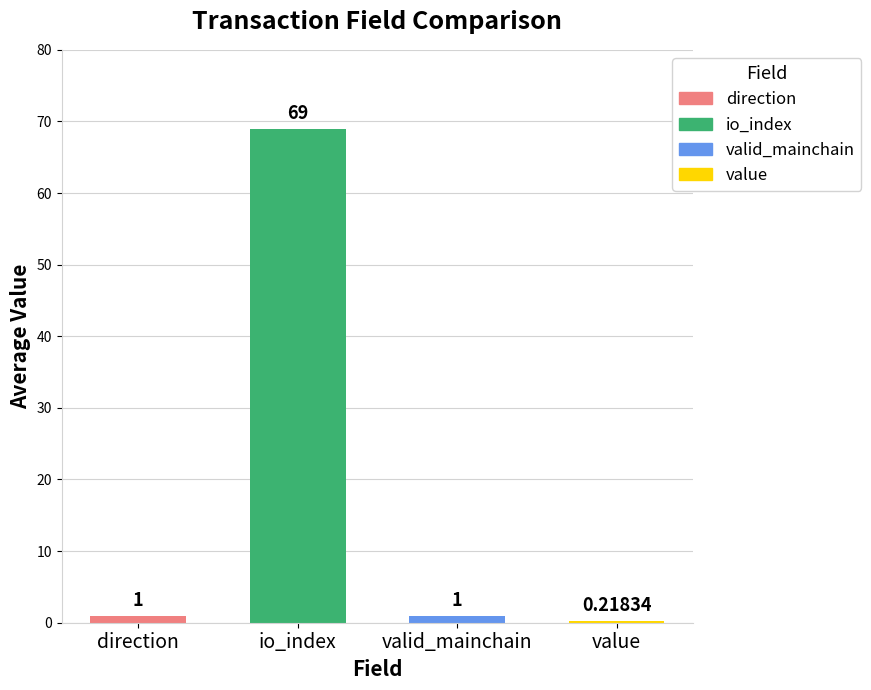

The direction series shows 0.6 at 7. True or false?

False